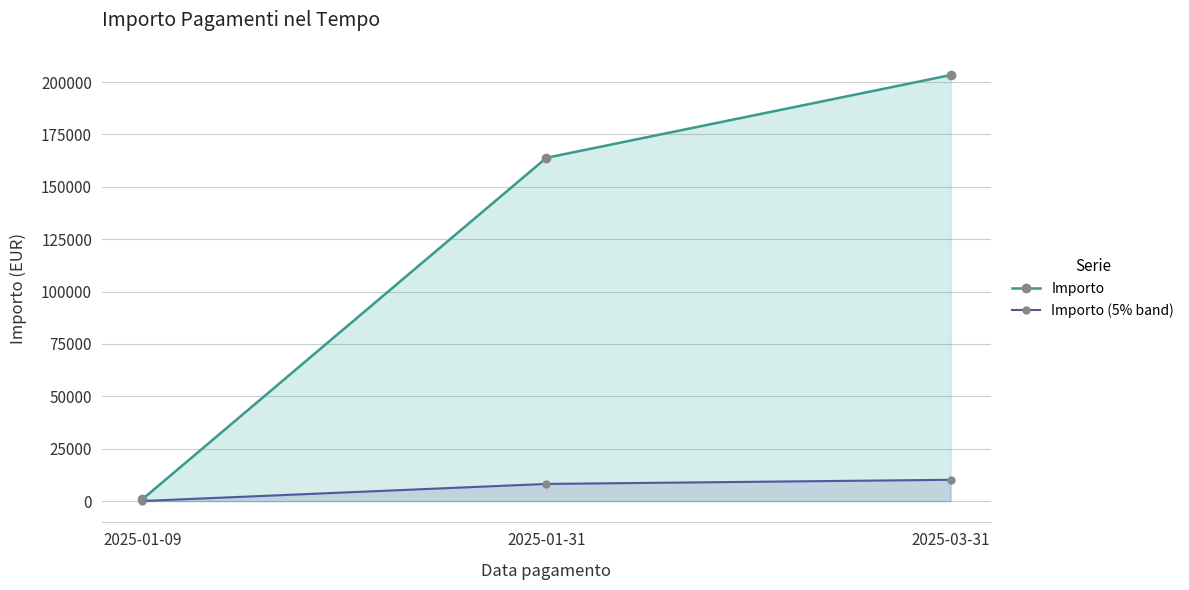

Reading left to right, what are all the values shown in this chart?

Importo: 2025-01-09=821.6	2025-01-31=163830.7	2025-03-31=203306.2
Importo (5% band): 2025-01-09=41.1	2025-01-31=8191.5	2025-03-31=10165.3